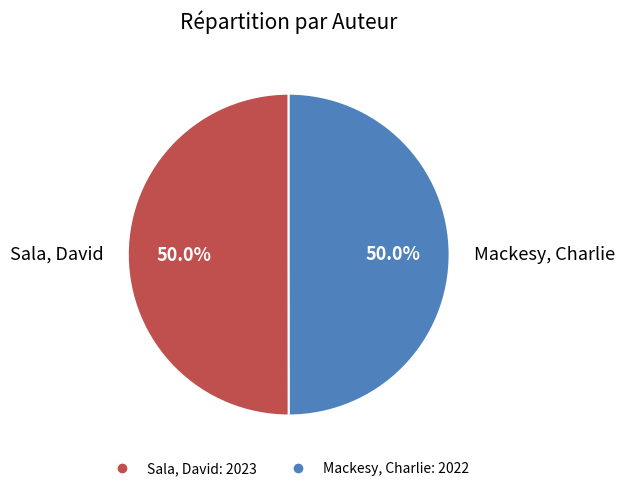

Approximately how many times larger is the value at Mackesy, Charlie compared to Sala, David?

1.0